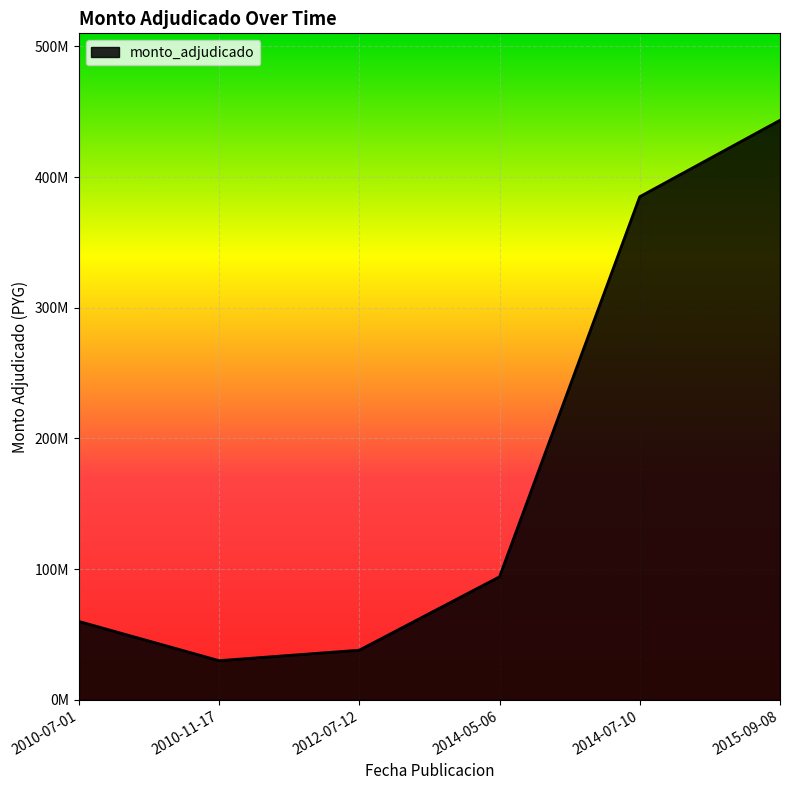

Does the chart display data point markers on the line(s)?

No